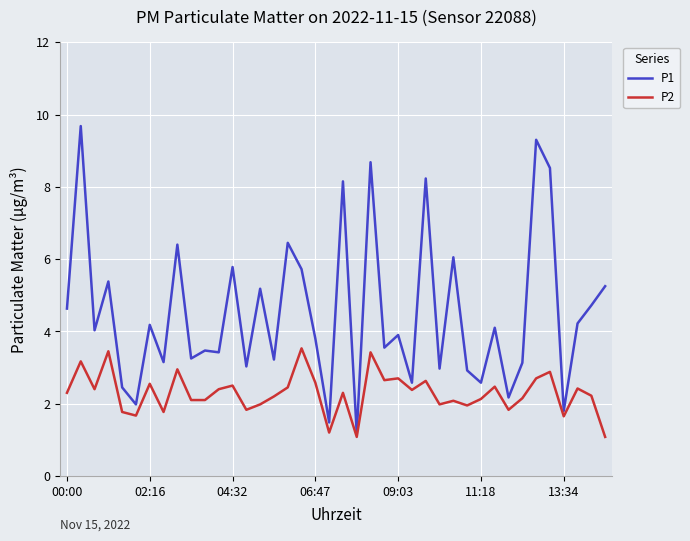

What is the highest value of the P2 series?

3.5